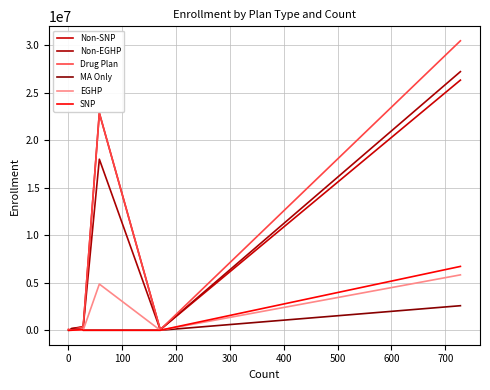

What is the average value of the EGHP series?

1078420